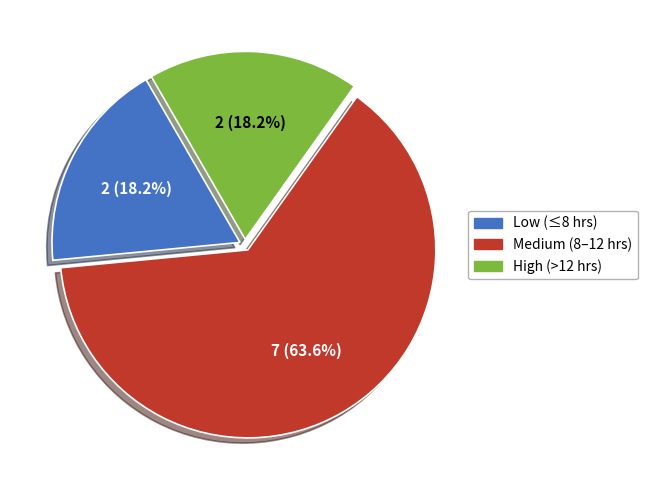

Which category has the biggest portion of the pie?

Medium (8–12 hrs)